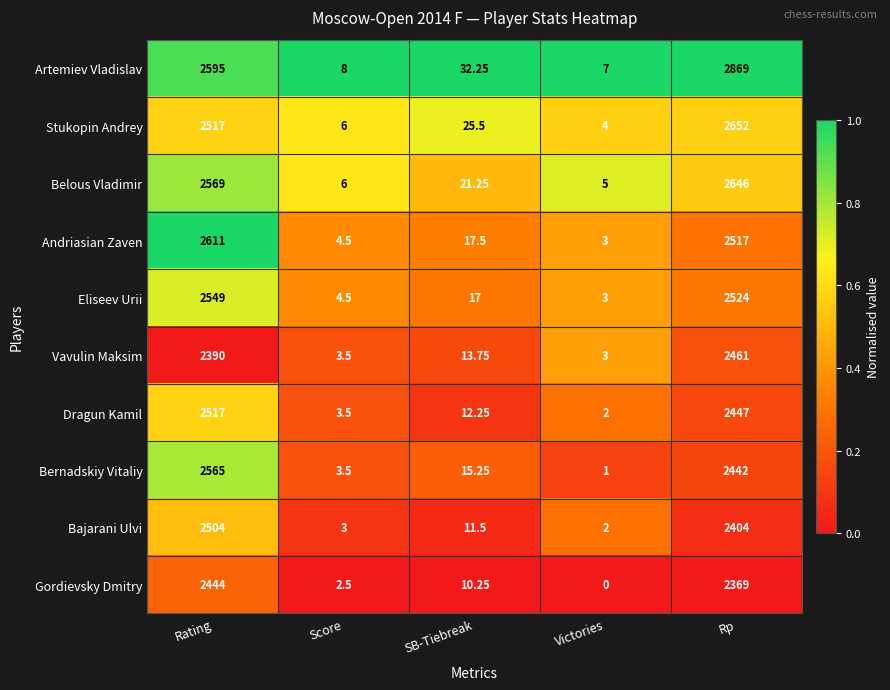

At which label does Bernadskiy Vitaliy first exceed 15?

Rating